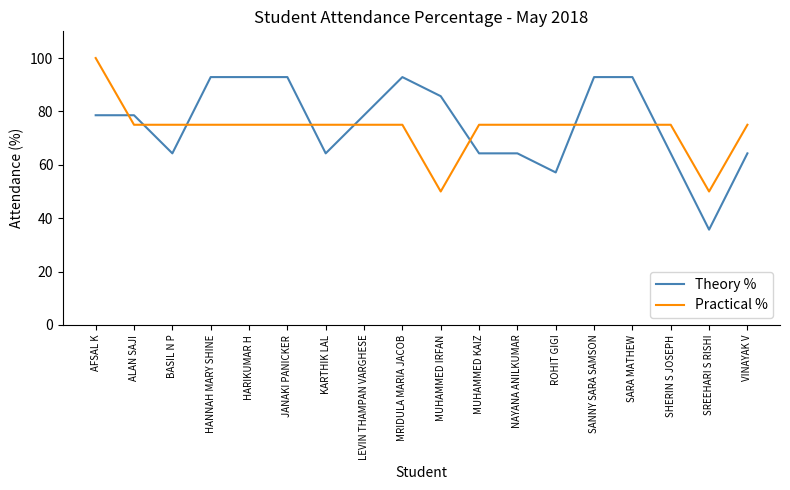

The value of Practical % at VINAYAK V is 38.4. True or false?

False